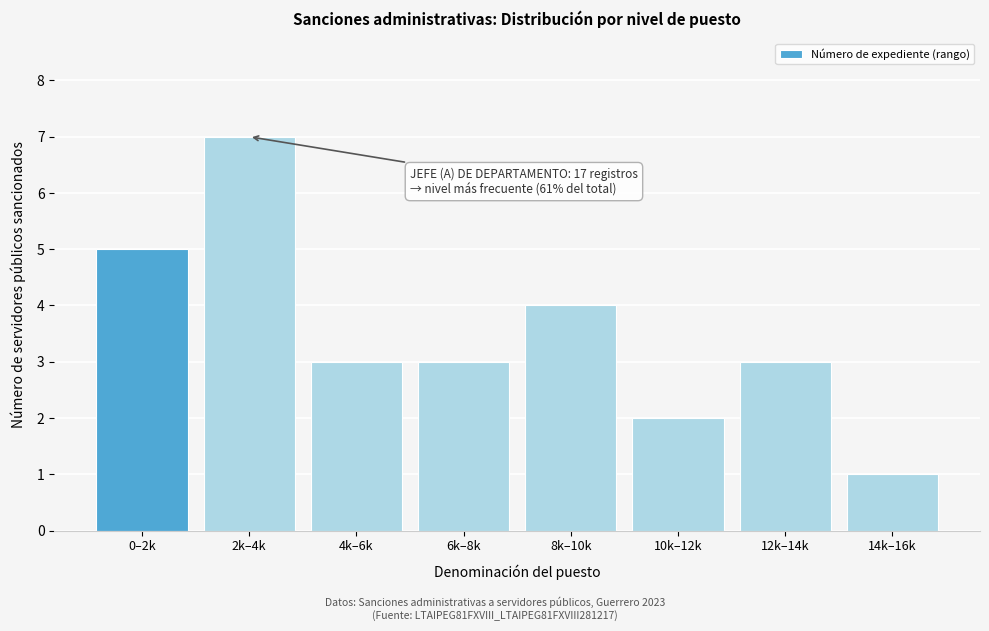

Reading right to left, list all the values displayed in this chart.

14k–16k=1	12k–14k=3	10k–12k=2	8k–10k=4	6k–8k=3	4k–6k=3	2k–4k=7	0–2k=5